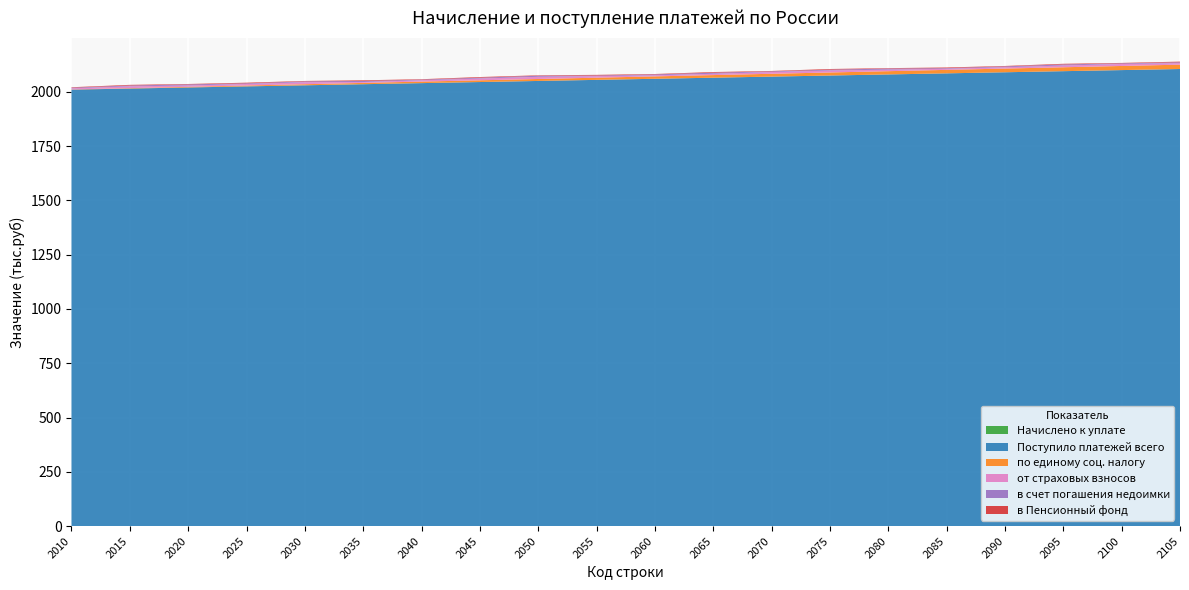

Reading right to left, list all the values displayed in this chart.

Начислено к уплате: 0	0	0	0	0	0	0	0	0	0	0	0	0	0	0	0	0	0	0	0
Поступило платежей всего: 2105	2100	2095	2090	2085	2080	2075	2070	2065	2060	2055	2050	2045	2040	2035	2030	2025	2020	2015	2010
по единому соц. налогу: 20	19	18	17	16	15	14	13	12	11	10	9	8	7	6	5	4	3	2	1
от страховых взносов: 7	9	8	6	5	7	9	8	6	5	7	10	8	6	4	9	7	6	8	5
в счет погашения недоимки: 4	3	5	4	3	5	4	3	5	4	3	5	4	3	5	4	3	5	4	3
в Пенсионный фонд: 3	2	3	2	3	2	3	2	3	2	3	2	3	2	3	2	3	2	3	2